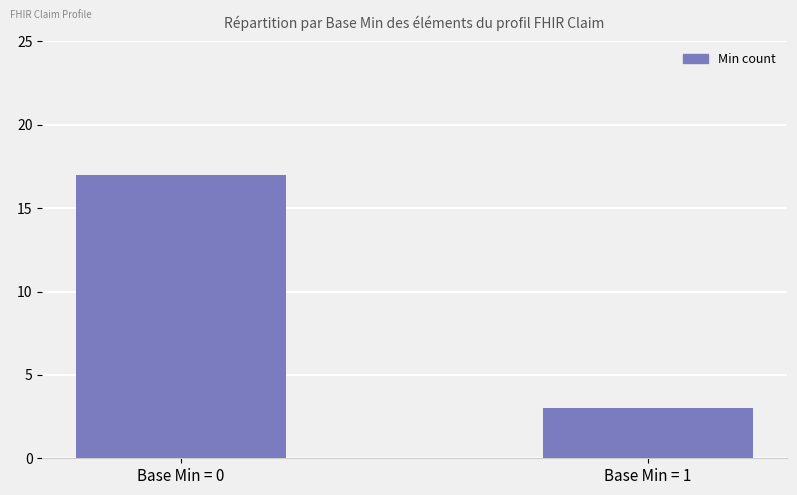

True or false: the data shows 17 at Base Min = 0.

True